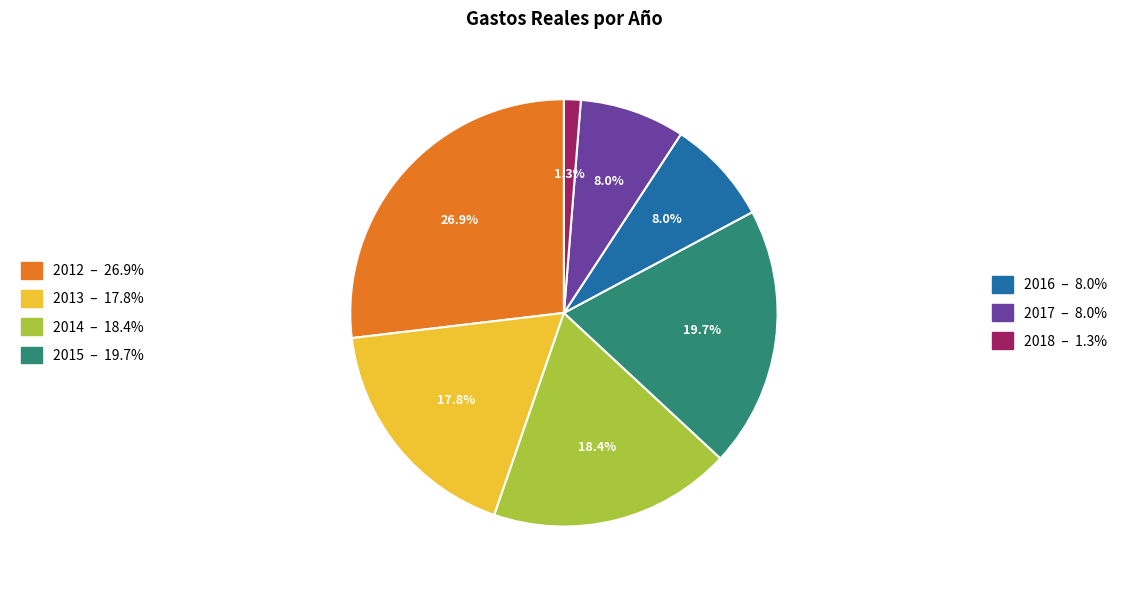

Is there any slice that represents more than half of the pie?

No